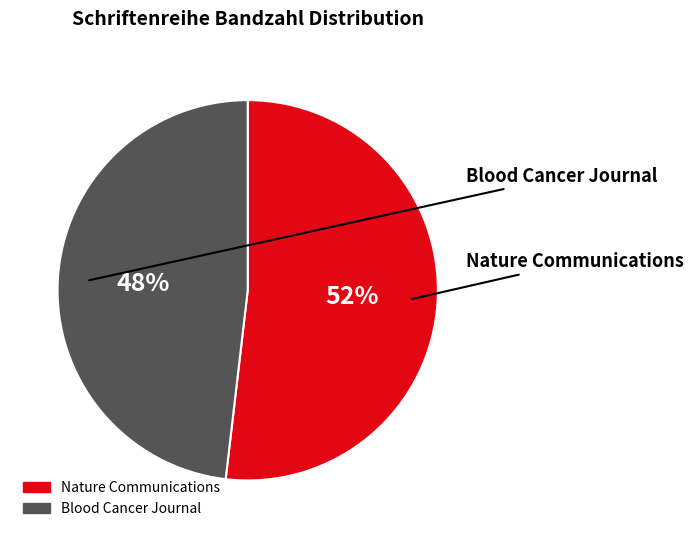

Approximately how many times larger is the value at Nature Communications compared to Blood Cancer Journal?

1.1